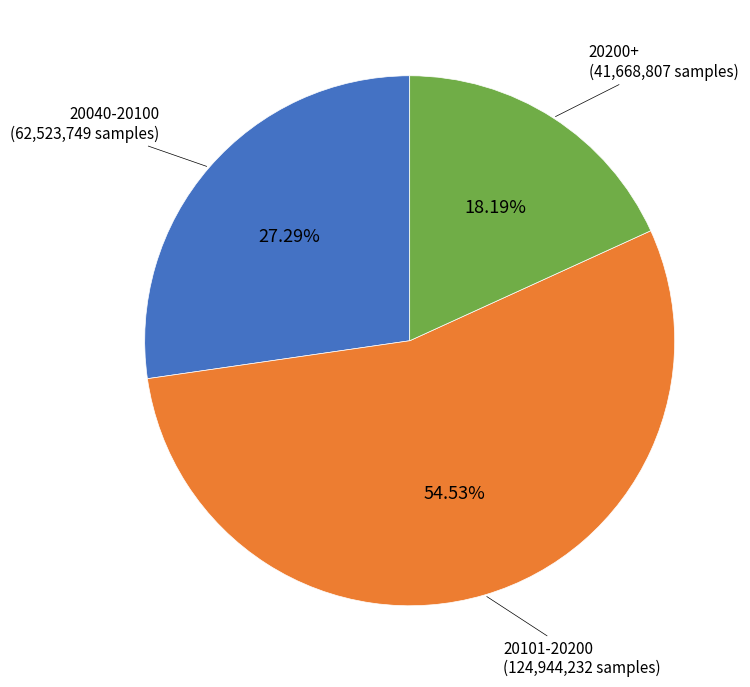

Is there a majority slice in this chart?

Yes